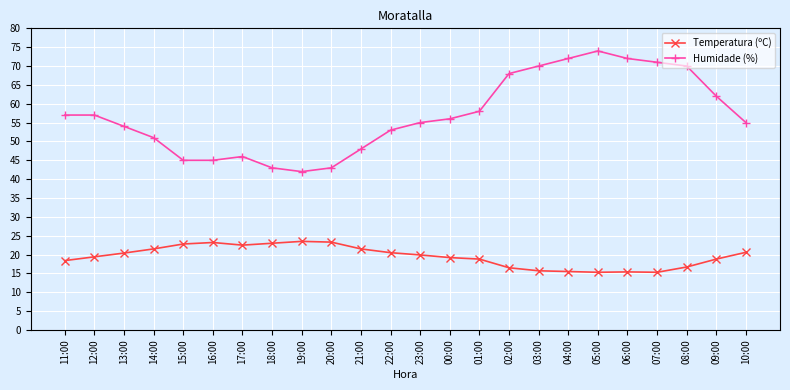

How many distinct data groups are displayed?

2